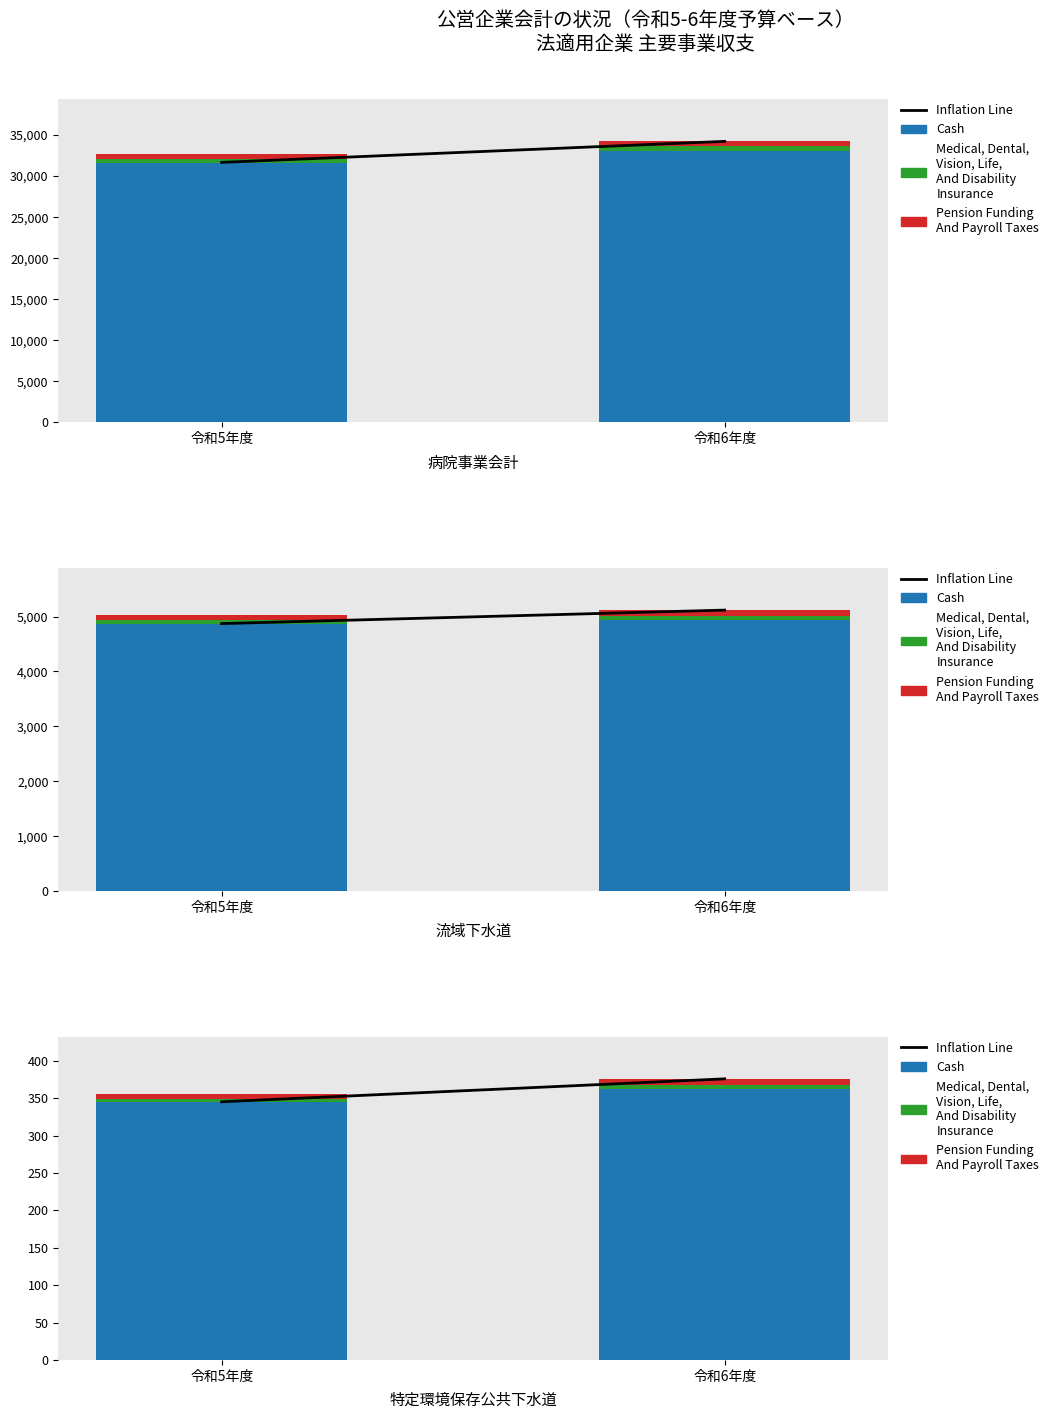

The Medical, Dental,
Vision, Life,
And Disability
Insurance series shows 5.0 at 令和6年度. True or false?

True